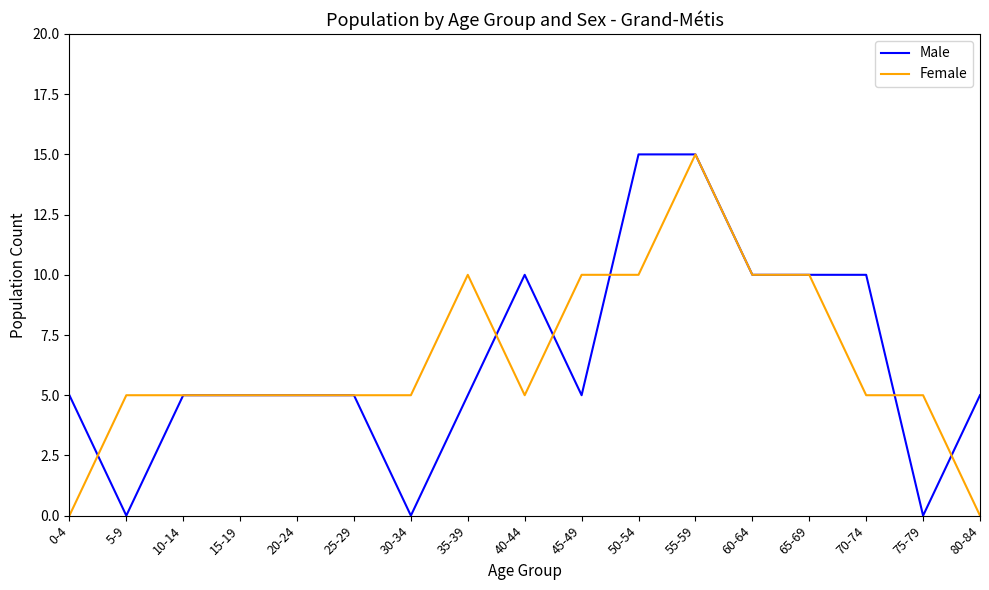

Which series changed the most between 25-29 and 50-54?

Male